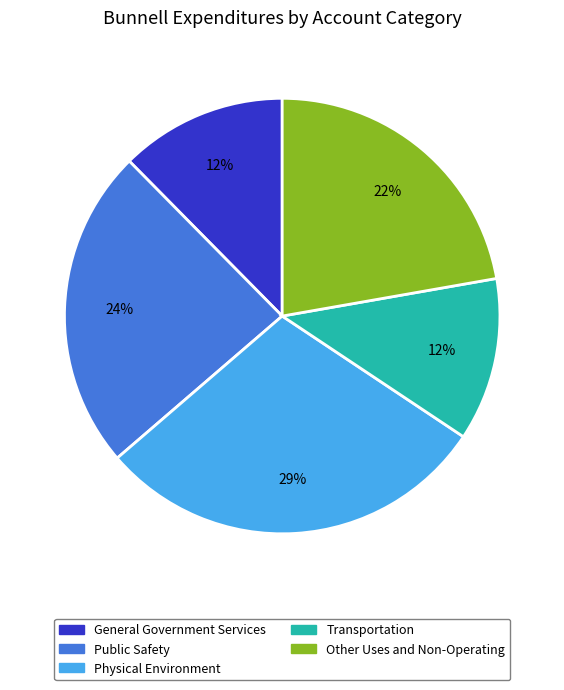

What percentage is the Public Safety slice, to the nearest percent?

24%